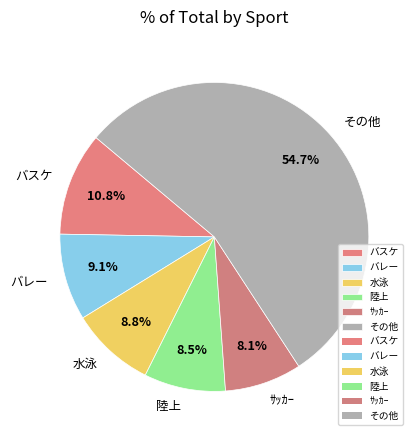

To the nearest percent, what percentage of the pie is ｻｯｶｰ?

8%